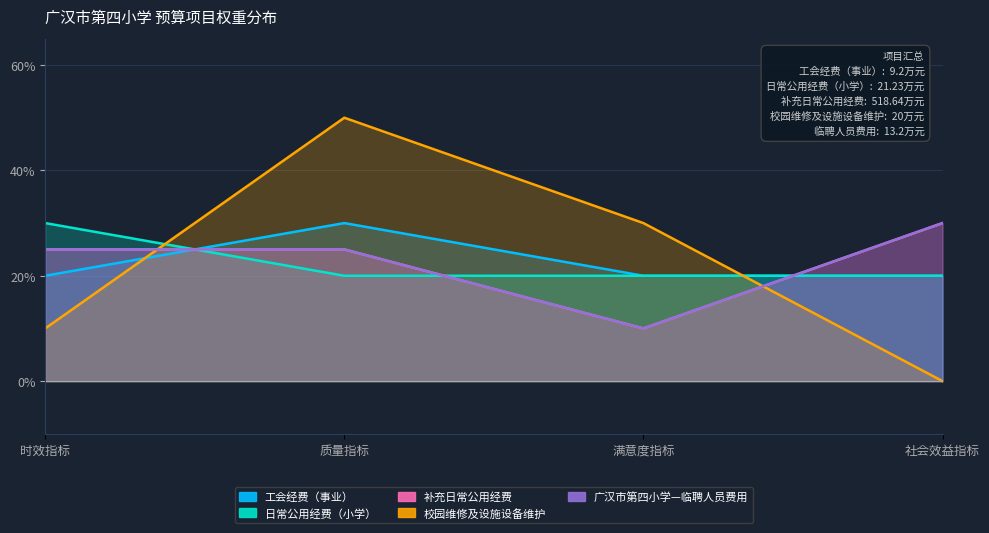

Where does the 广汉市第四小学—临聘人员费用 series first go above 25?

社会效益指标